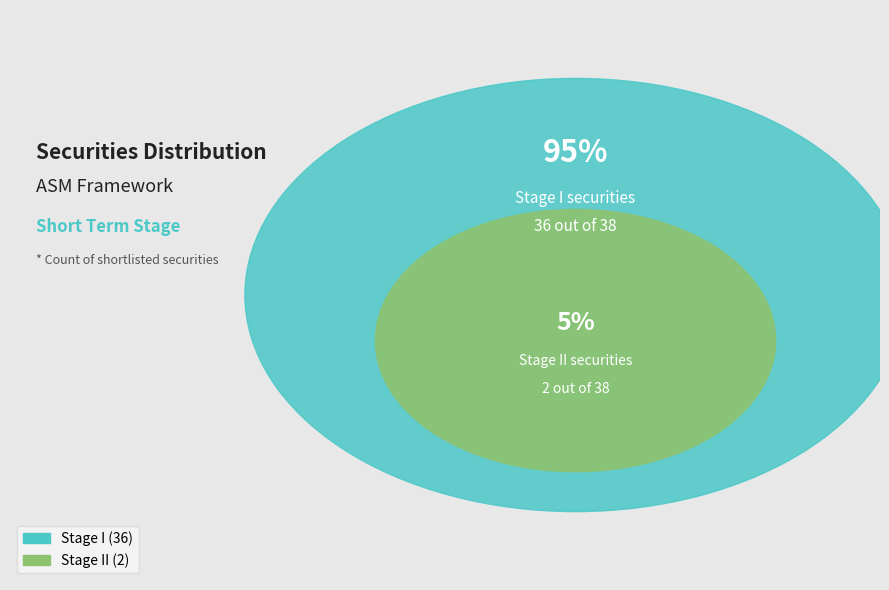

How many slices are in this pie chart?

2